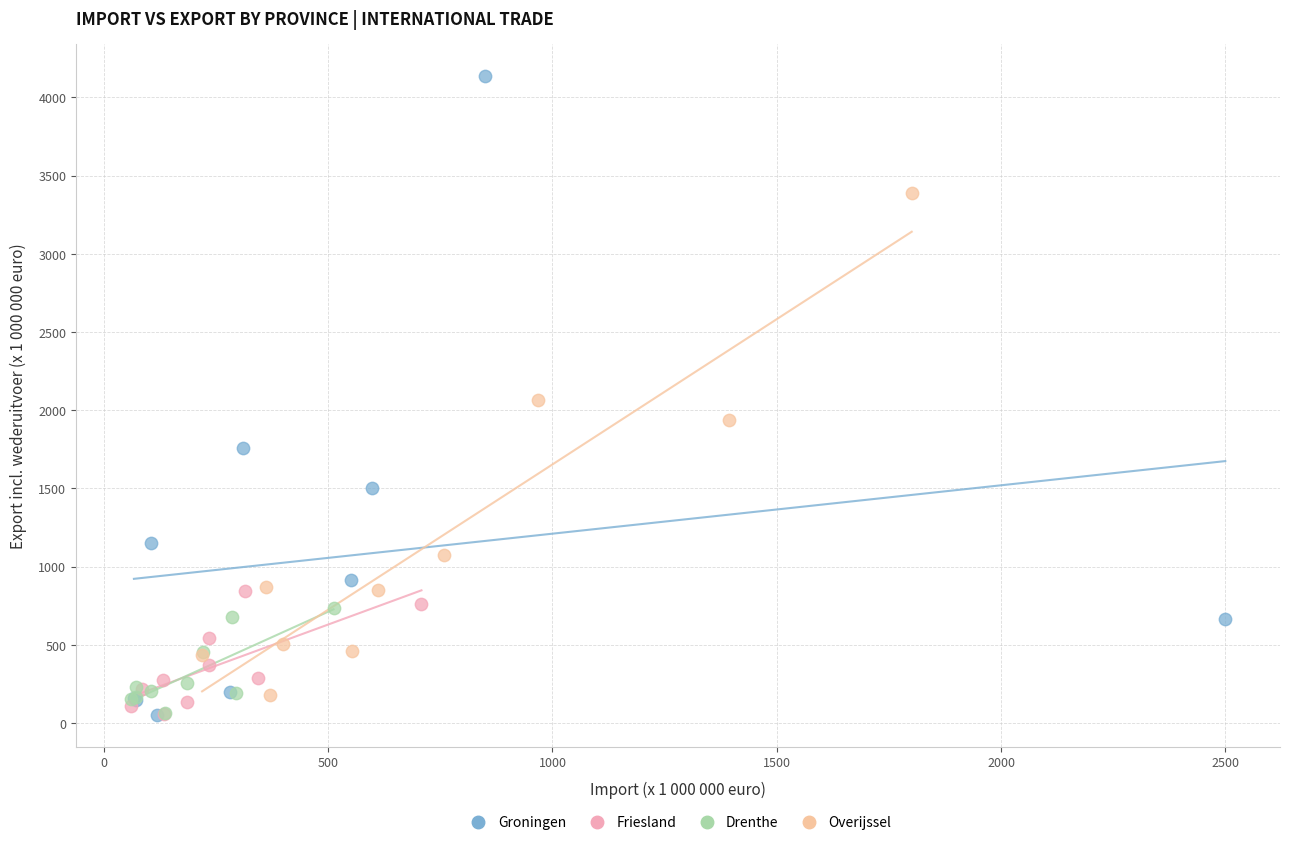

Which series has the largest Y range (max minus min)?

Groningen